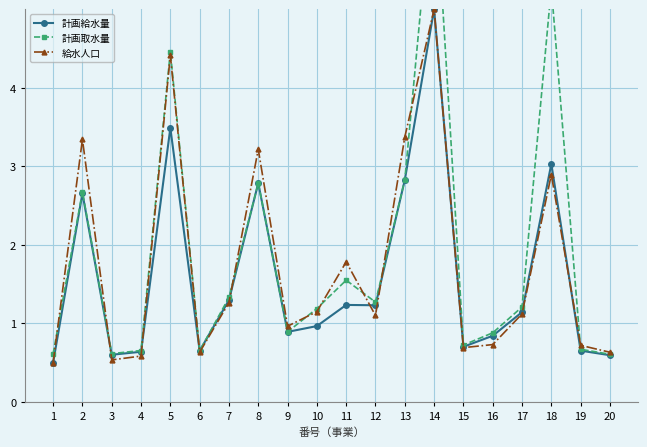

Which series has the largest total across all categories?

計画取水量